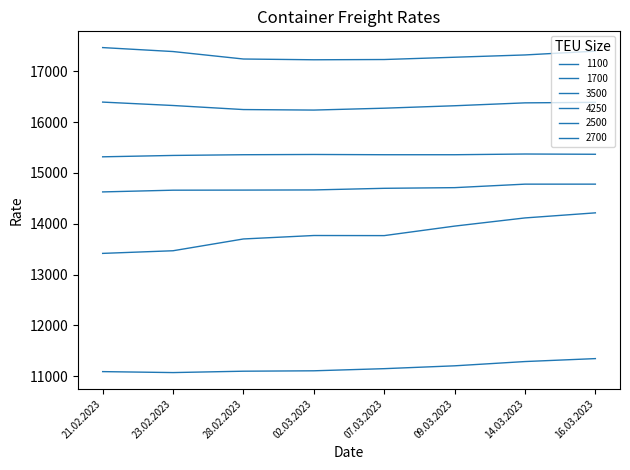

What is the difference between the 2700 values at 21.02.2023 and 14.03.2023?

55